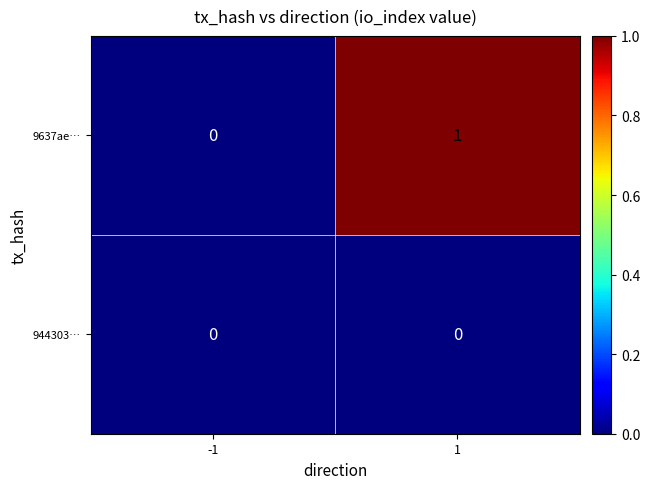

At which category does the chart reach its peak across all series?

1